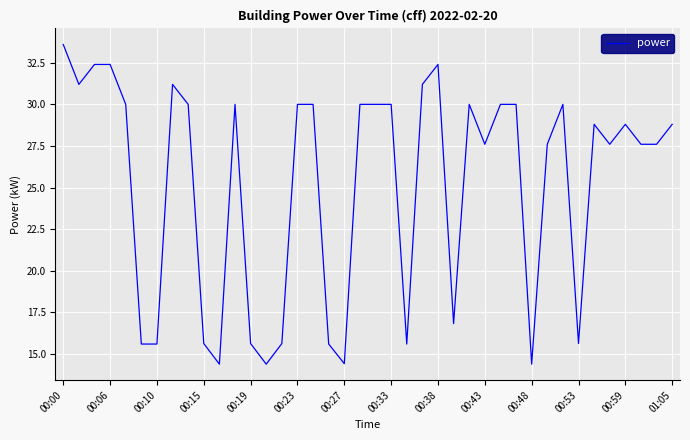

What is the greatest value displayed?

33.6